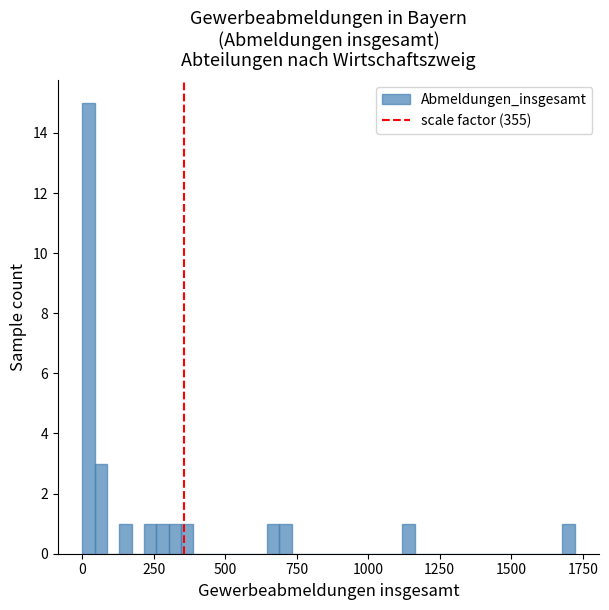

Around what value on the x-axis is the tallest bar? Give the approximate position of its centre, as read against the axis.

0